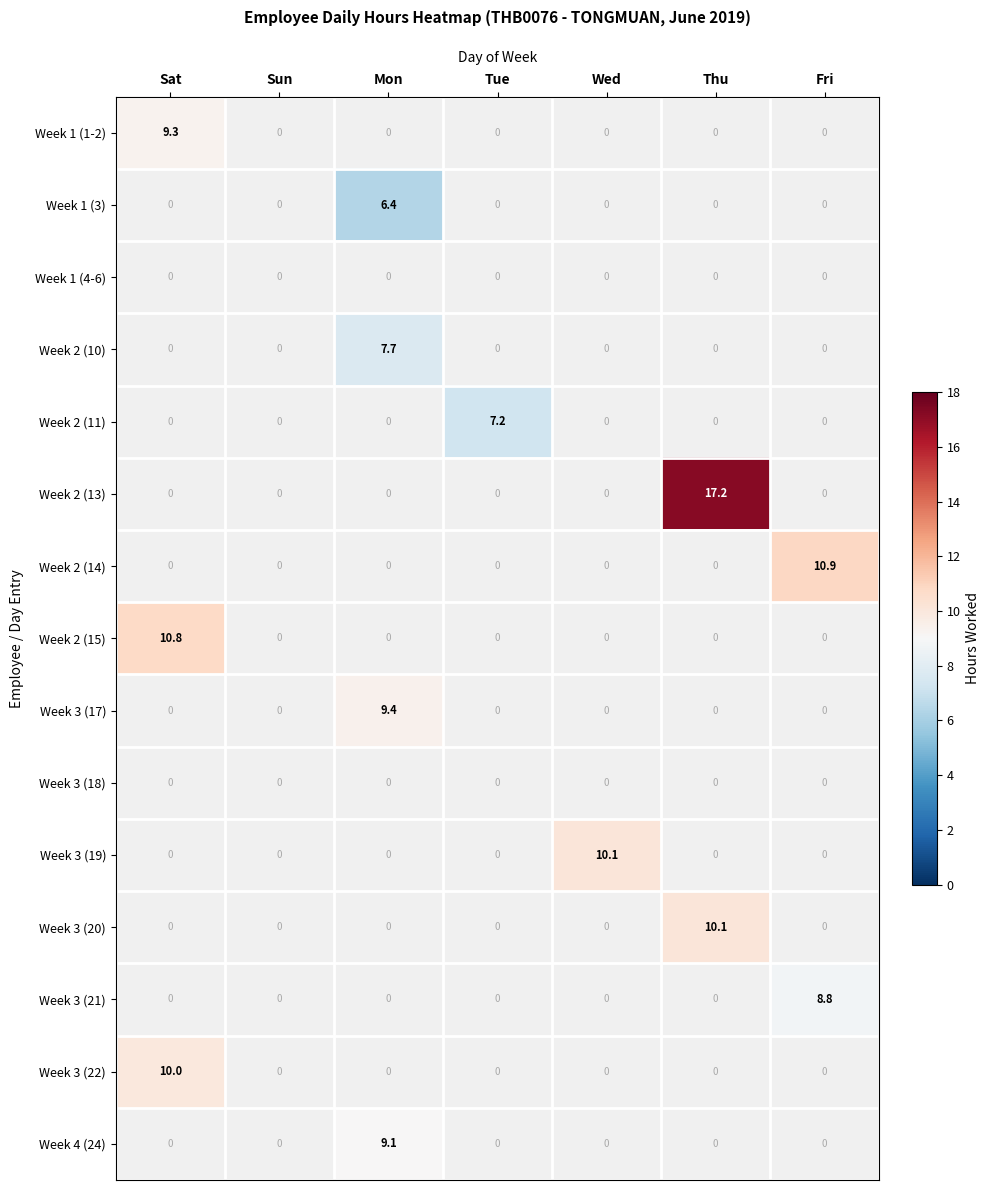

At which label is Week 2 (15) closest to 10?

Sat